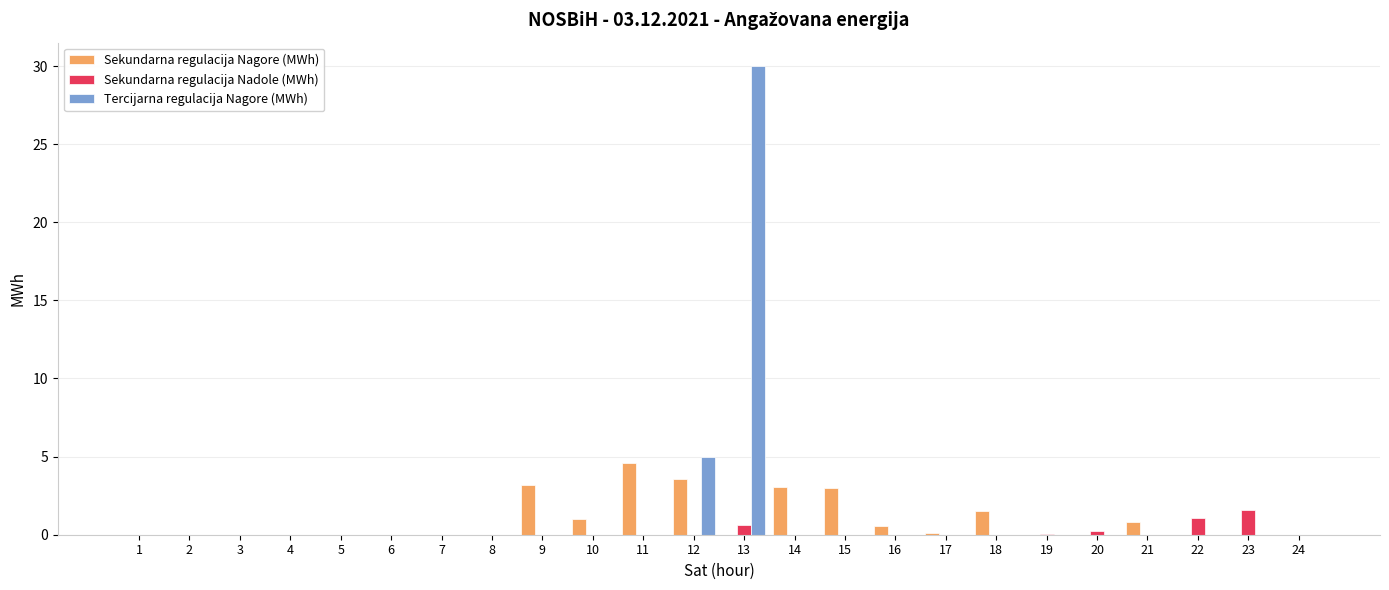

At which category is the sum across all series the highest?

13